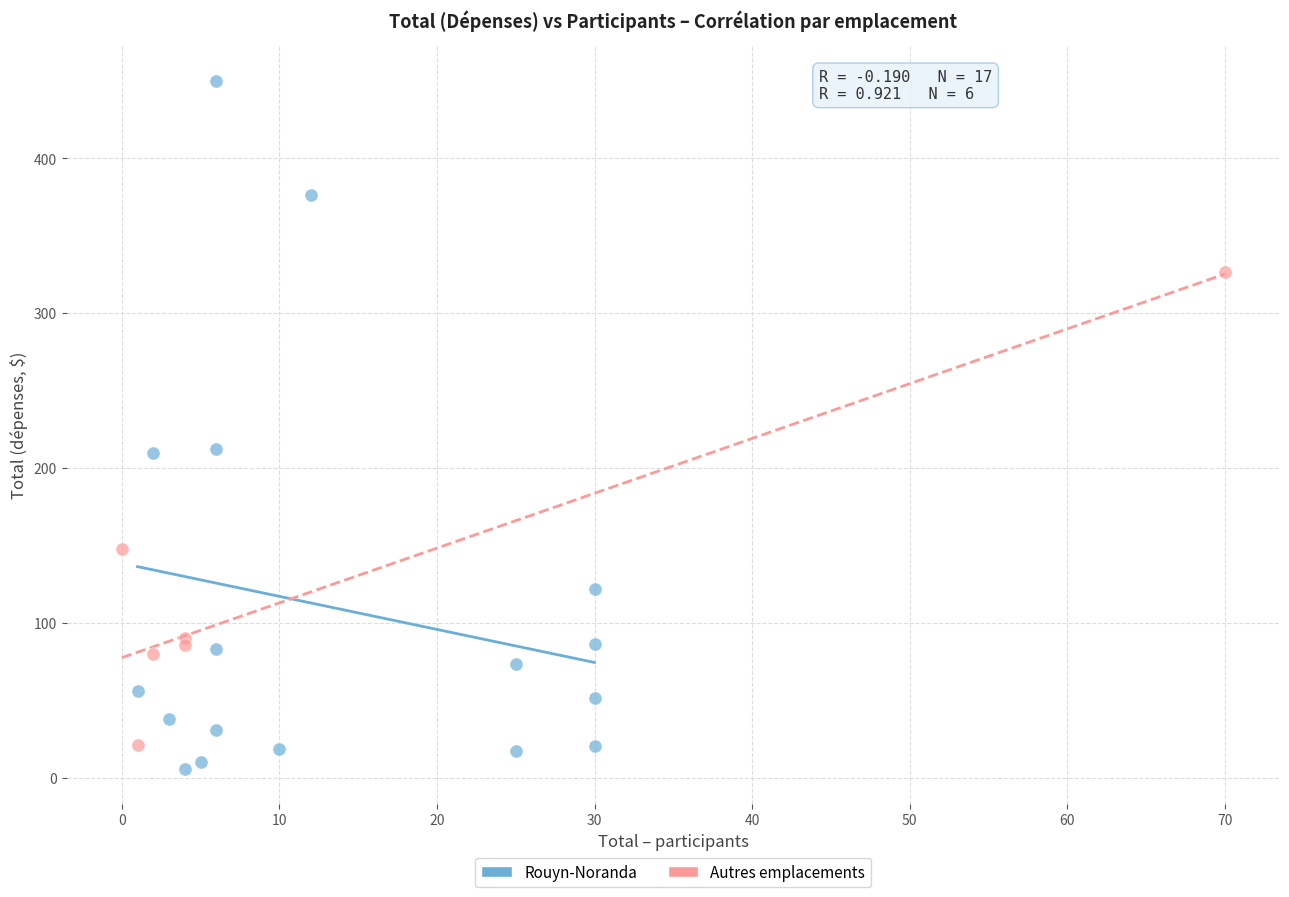

Which series reaches the maximum Y coordinate?

Rouyn-Noranda